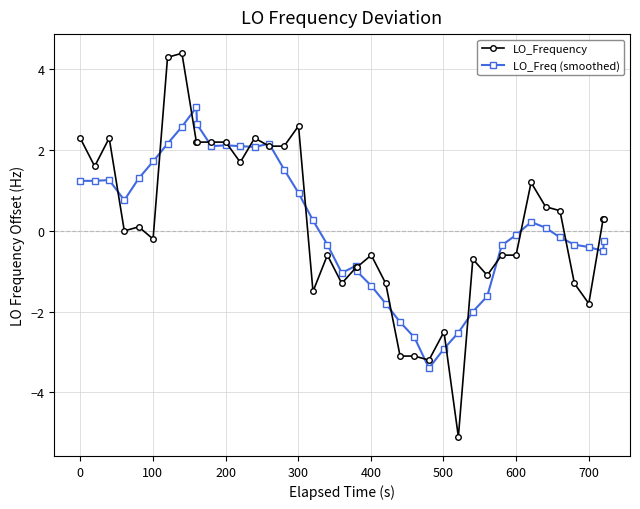

Which series has the largest range (max minus min)?

LO_Frequency